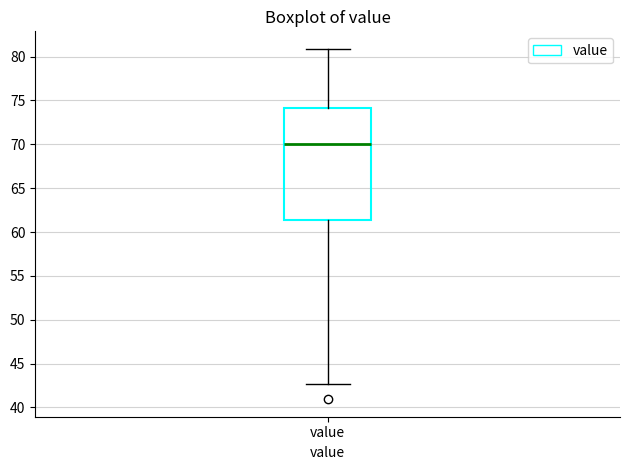

Read this box plot against the y-axis: the position of the median line, the range covered by the box, and the ends of both whiskers. The values are not printed on the chart, so give them approximately, as read against the axis.

median 70.0, box 61.5 to 74.0, whiskers 42.5 to 81.0